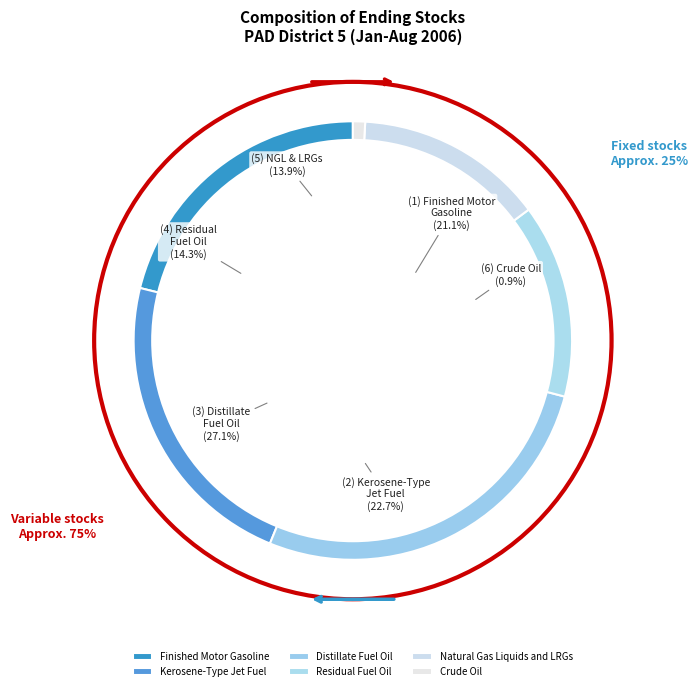

What percentage is the Finished Motor Gasoline slice, to the nearest percent?

21%